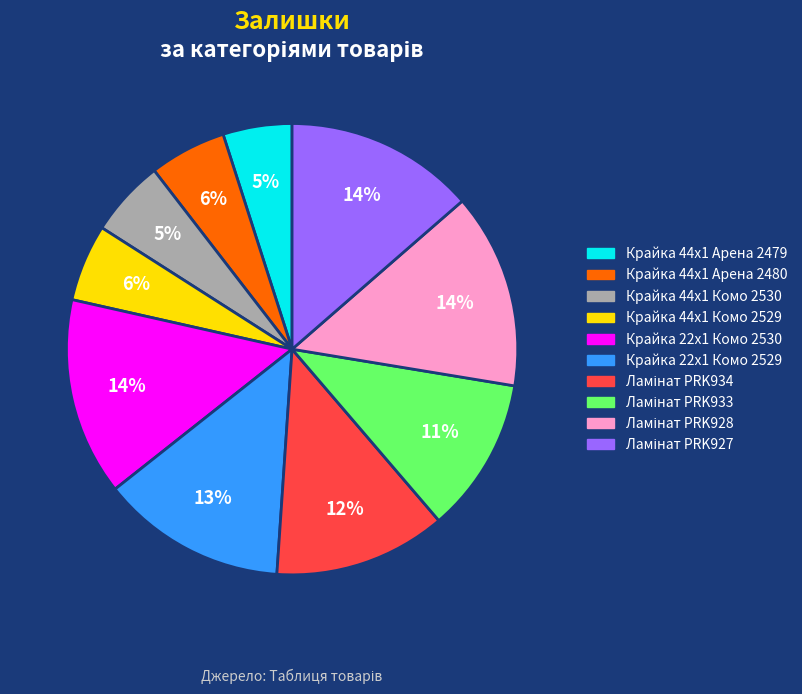

The Крайка 44x1 Арена 2480 slice represents 1% of the pie. True or false?

False